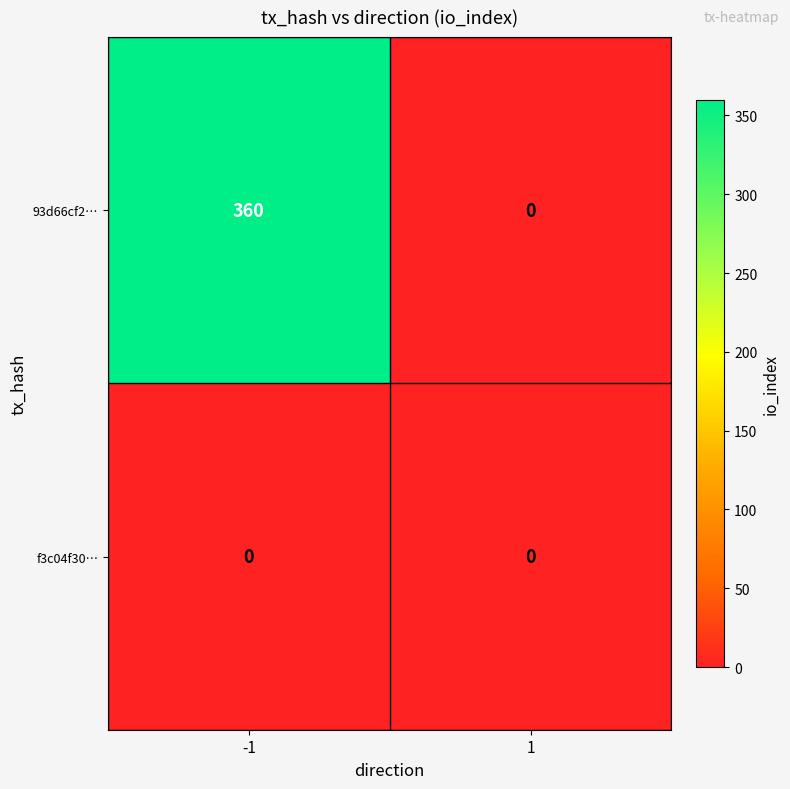

Reading right to left, transcribe all the data shown in this chart.

93d66cf2…: 1=0	-1=360
f3c04f30…: 1=0	-1=0